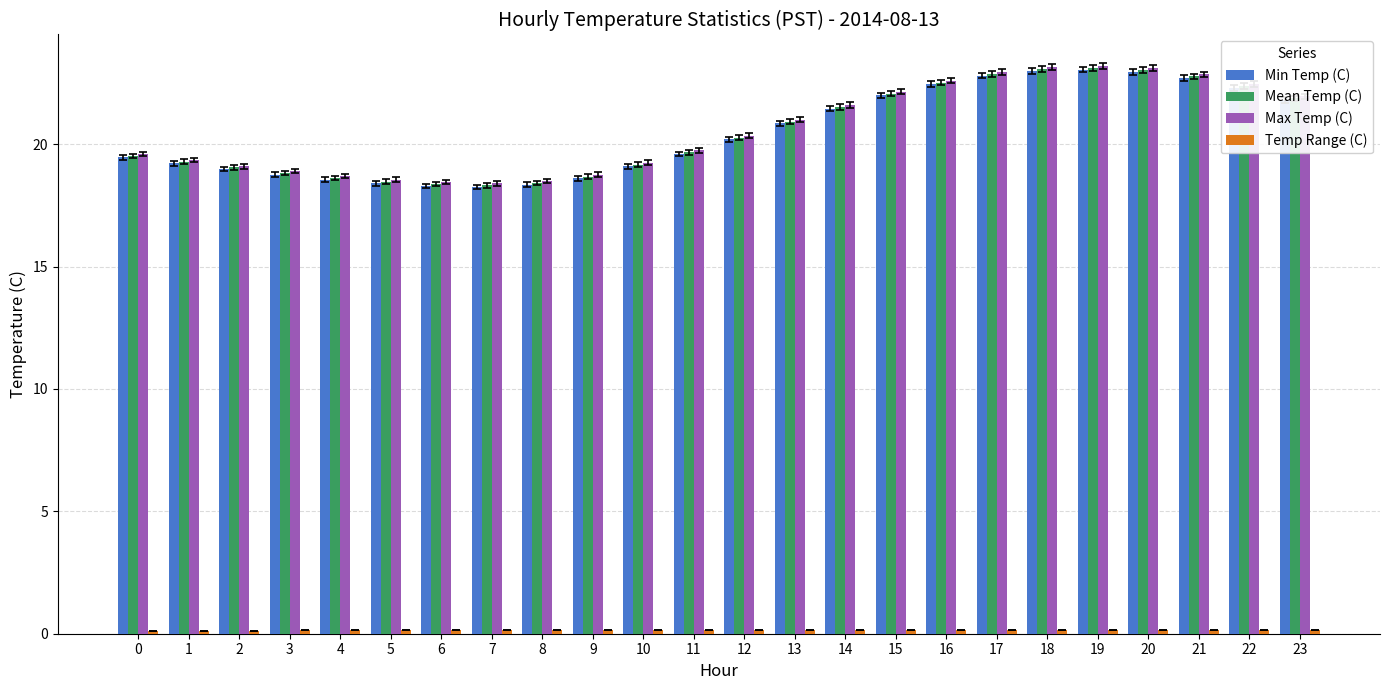

What is the maximum value shown in the chart?

23.2